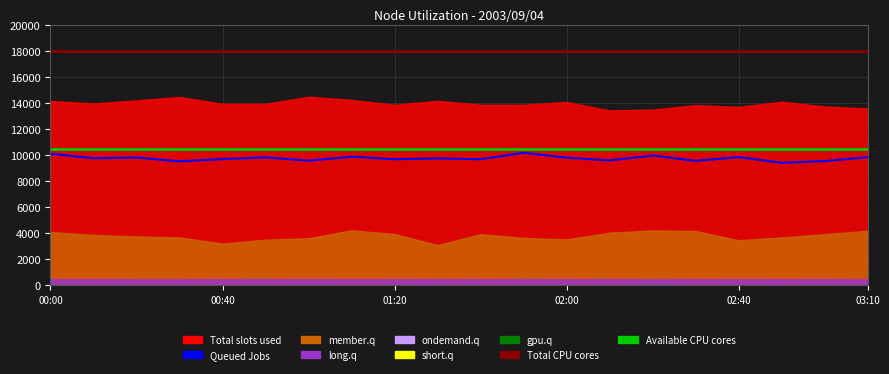

Is it true that Available CPU cores equals 5664.1 at 18?

False